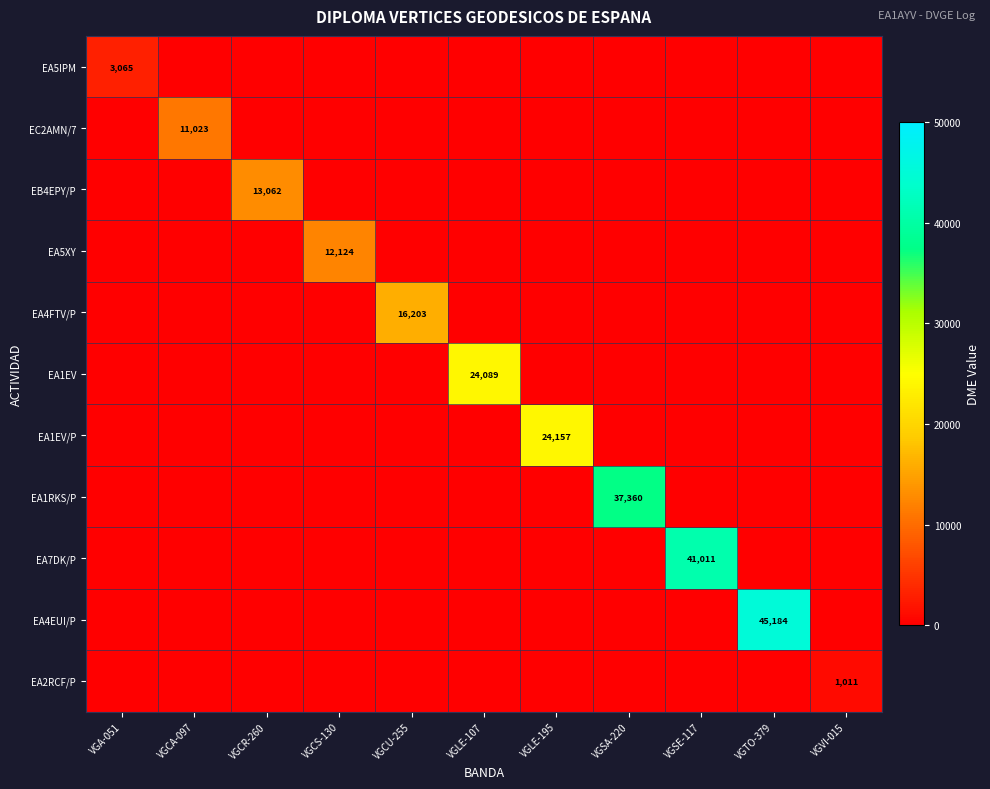

Is it true that EA4EUI/P equals 65531 at VGTO-379?

False